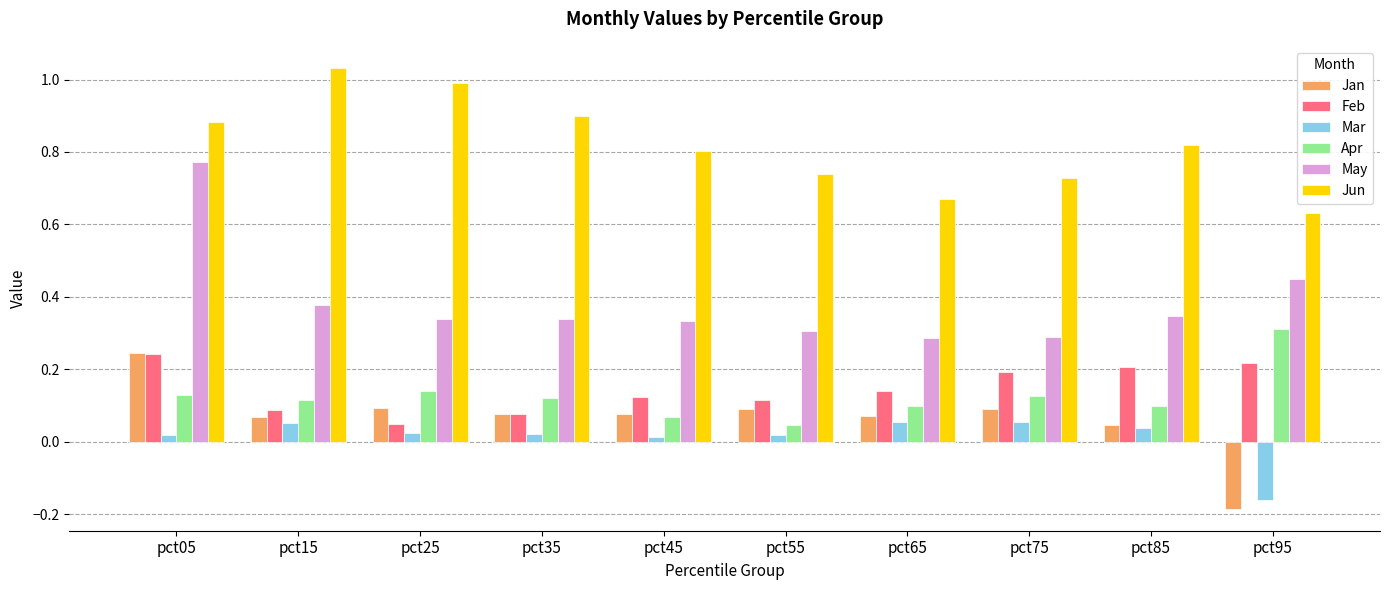

Which series has the largest total across all categories?

Jun